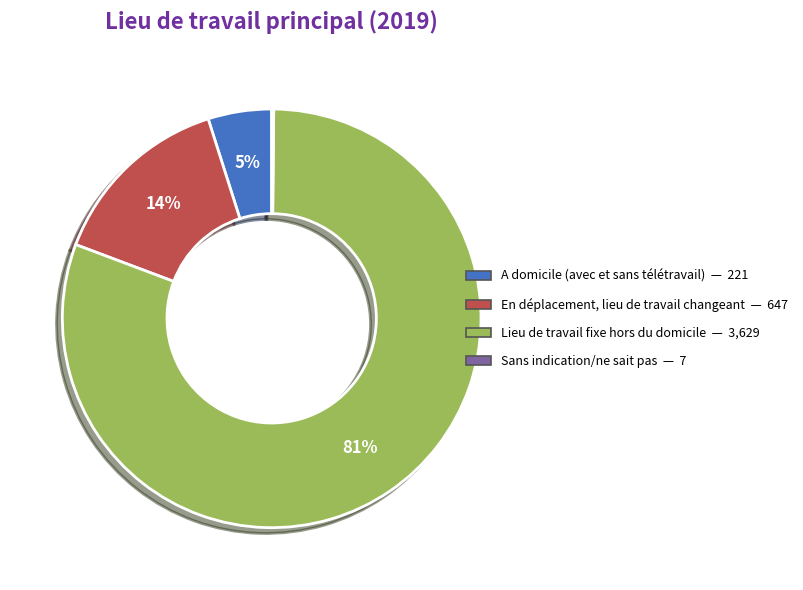

To the nearest percent, what portion does En déplacement, lieu de travail changeant represent?

14%